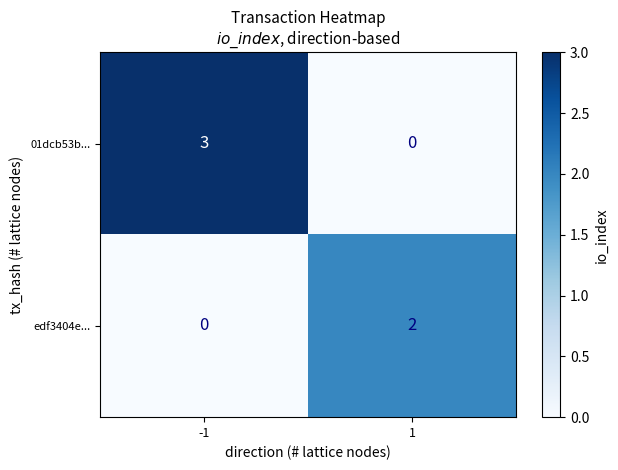

At how many categories does at least one series exceed 1?

2